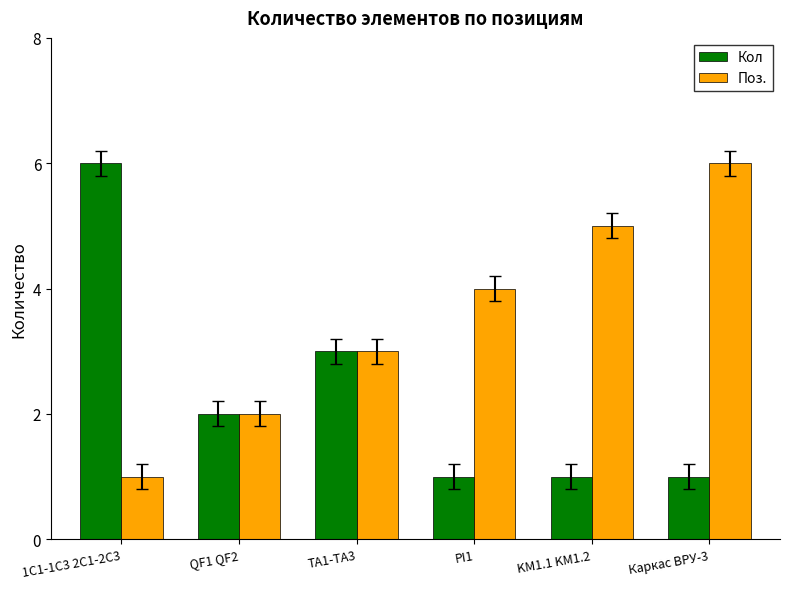

What is the maximum value shown in the chart?

6